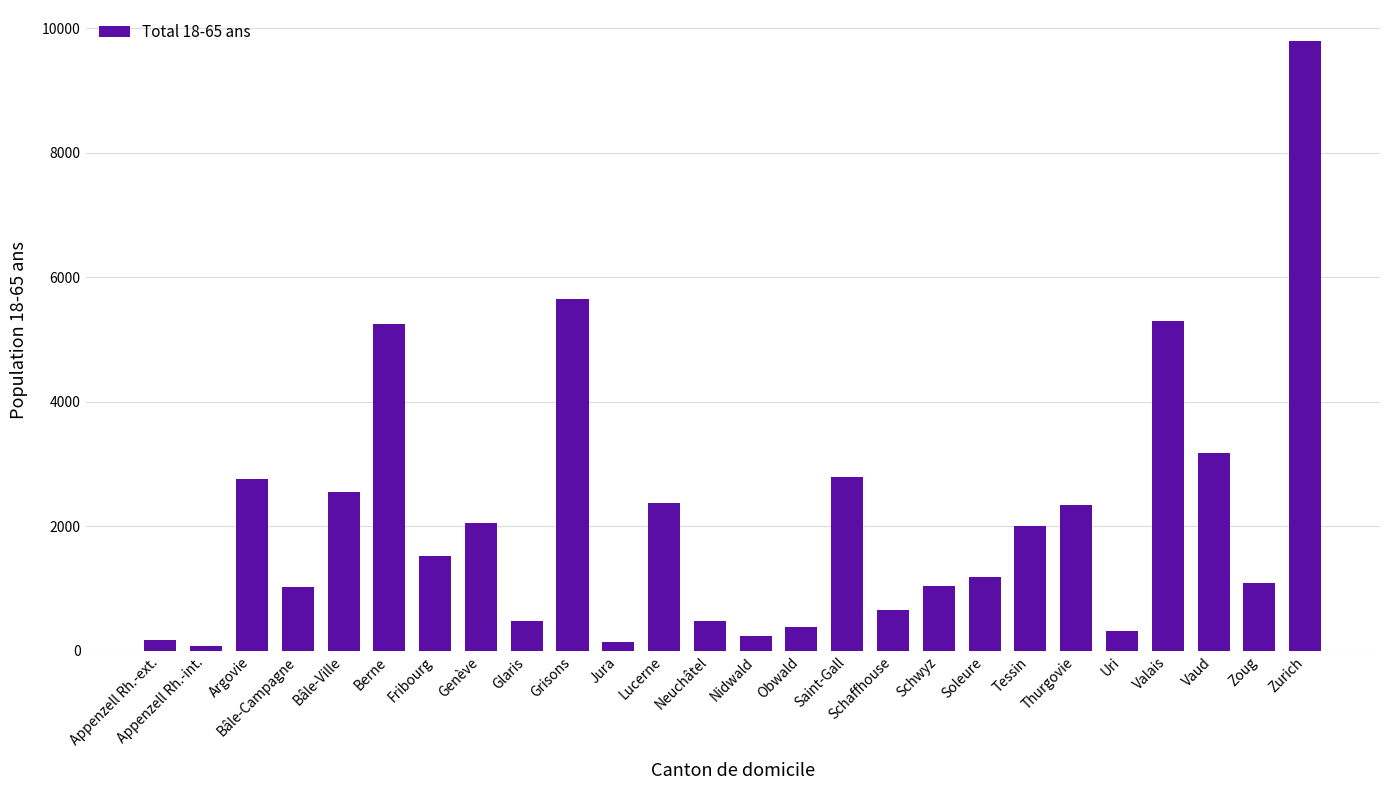

What is the label of the 10th bar from the right?

Schaffhouse